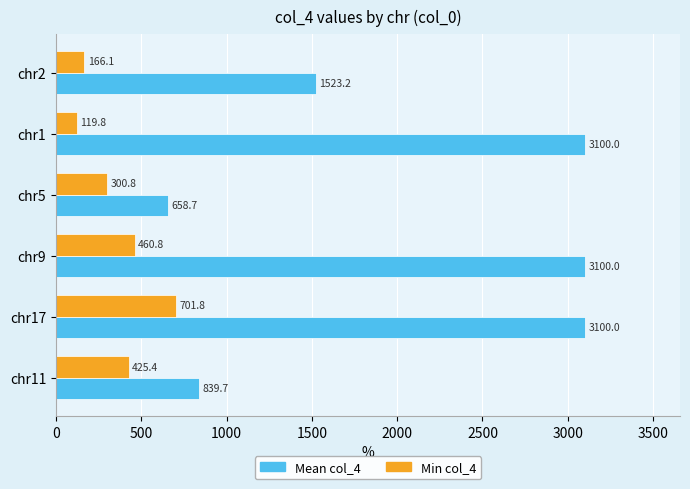

Which series has the largest total across all categories?

Mean col_4